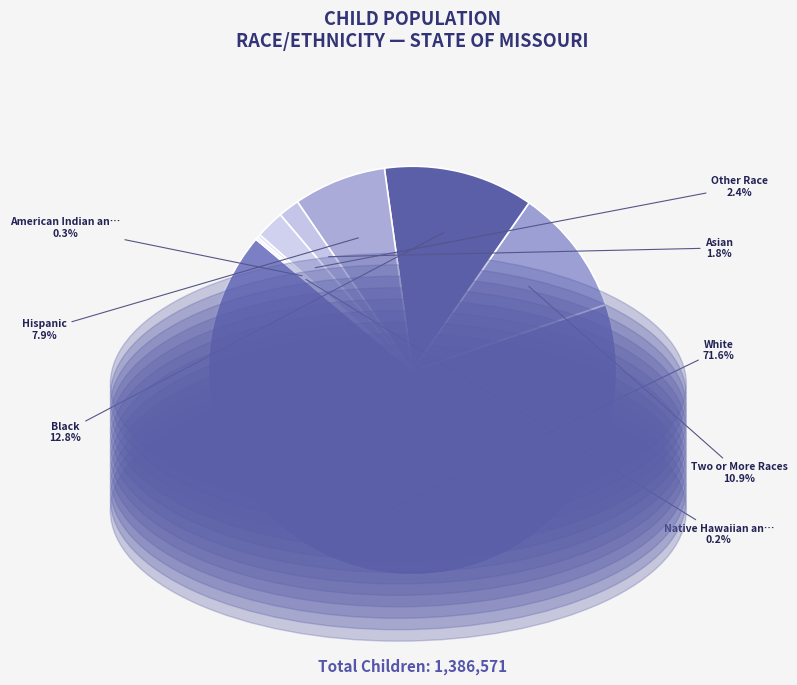

How many slices are in this pie chart?

8